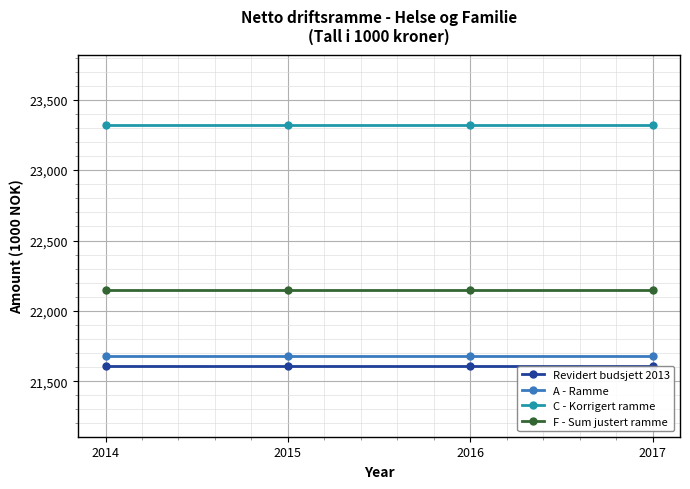

The F - Sum justert ramme series shows 22151 at 2016. True or false?

True